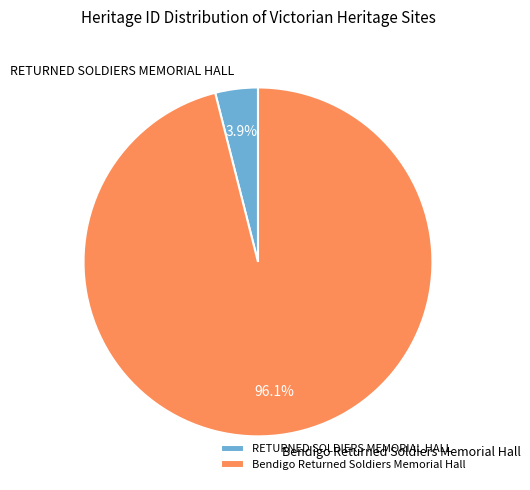

How many slices are in this pie chart?

2